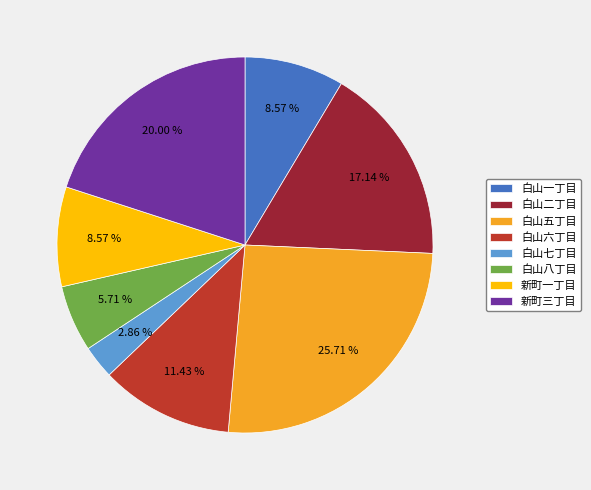

Is the sum of 白山五丁目 and 新町一丁目 greater than half?

No